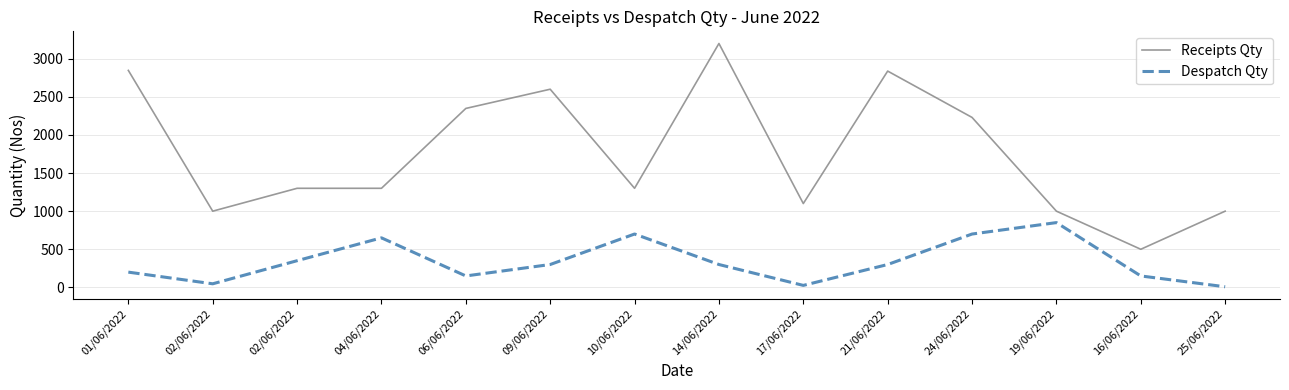

Is this an area chart (filled region under the line)?

No